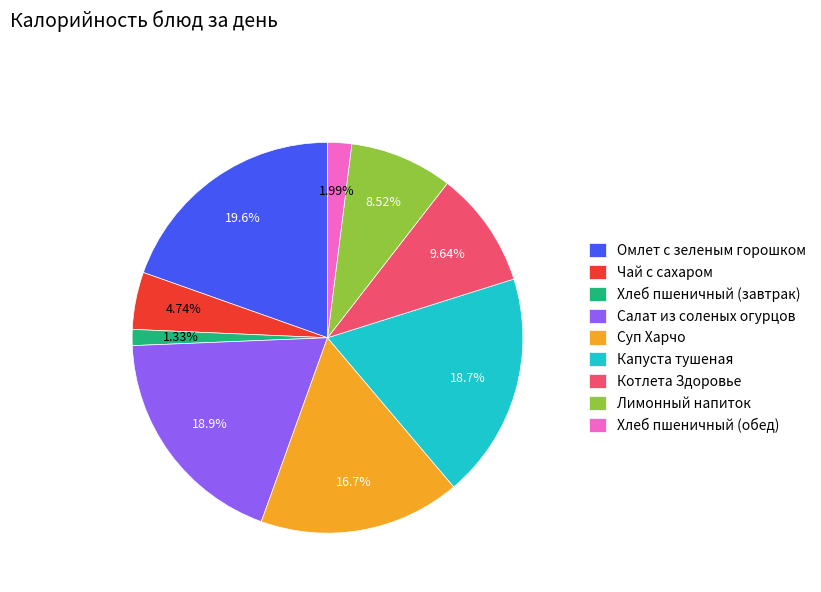

Between Хлеб пшеничный (завтрак) and Салат из соленых огурцов, which is larger?

Салат из соленых огурцов